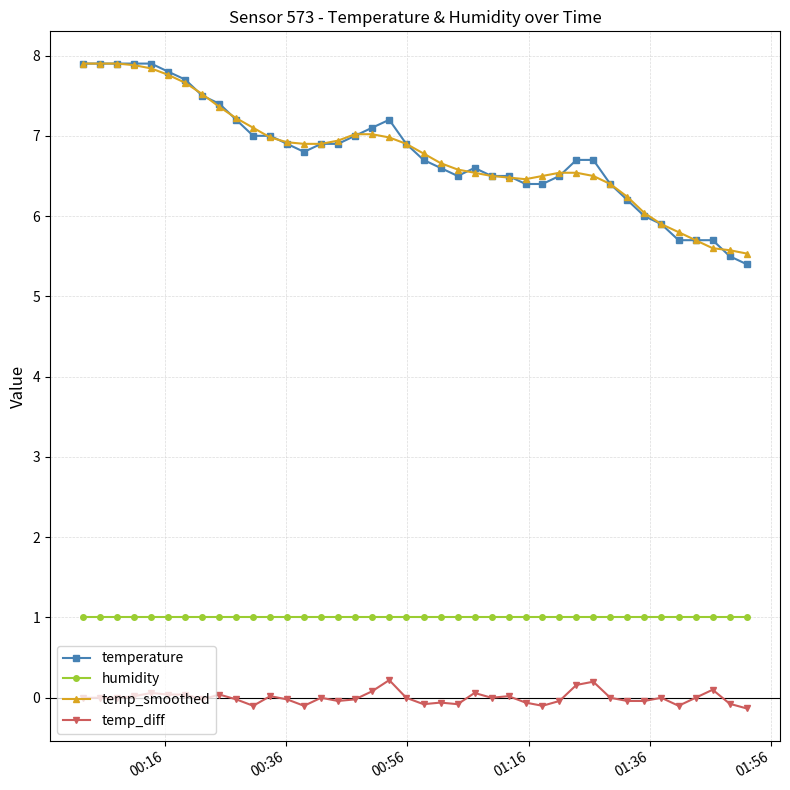

True or false: temp_diff and humidity cross at least once.

False